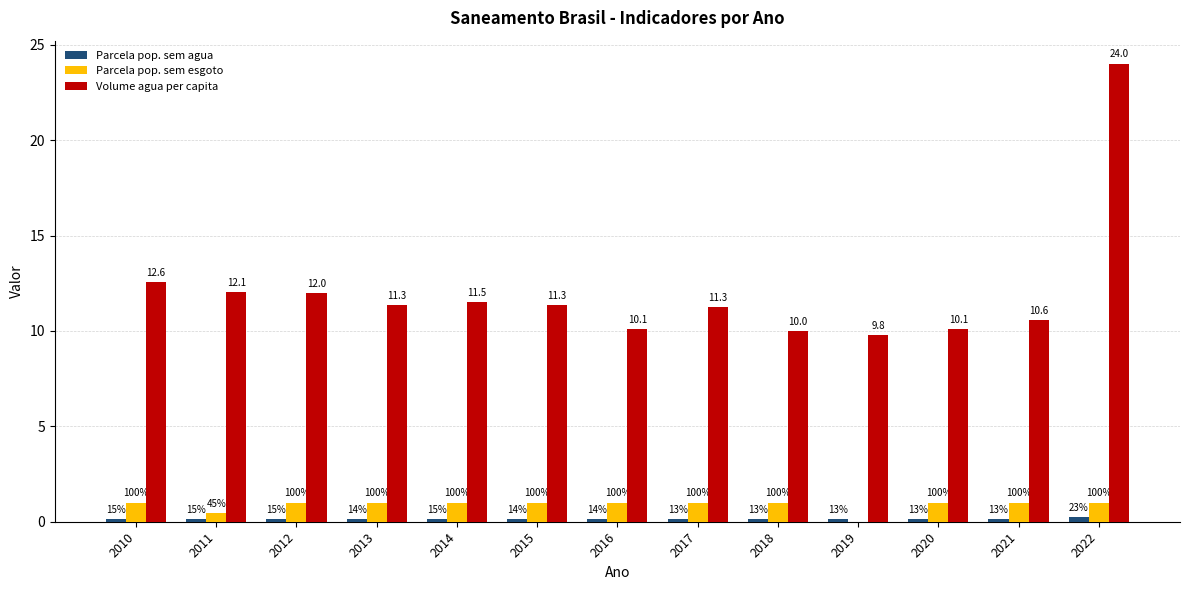

At how many categories does at least one series exceed 21?

1